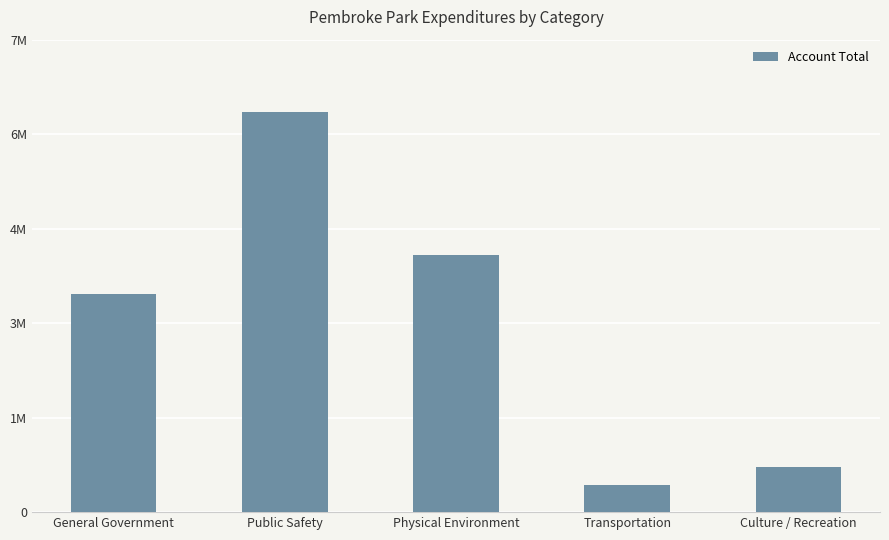

What is the greatest value displayed?

6352827